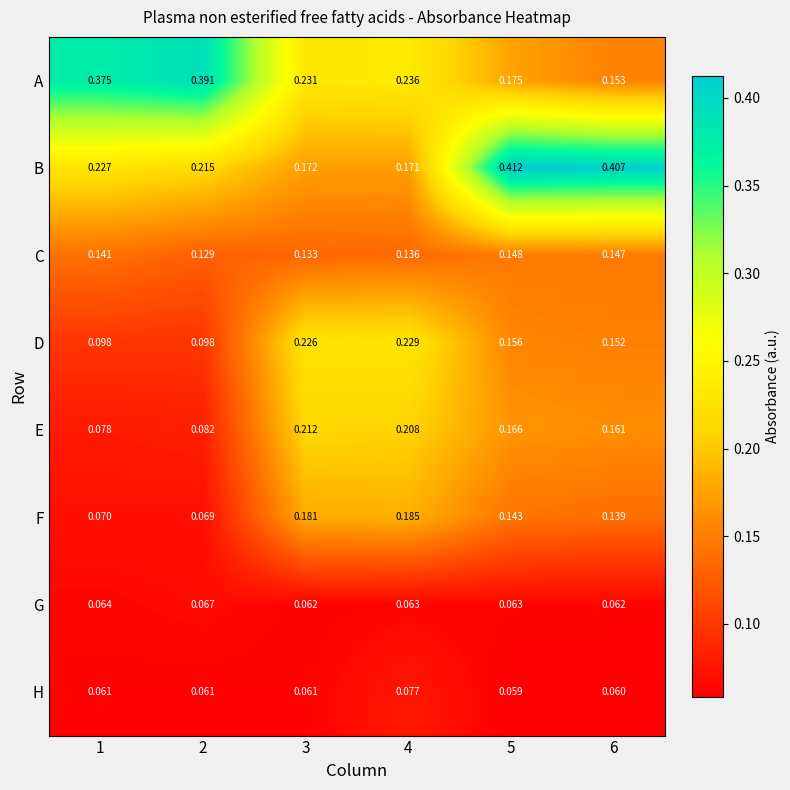

Which series has the largest total across all categories?

B